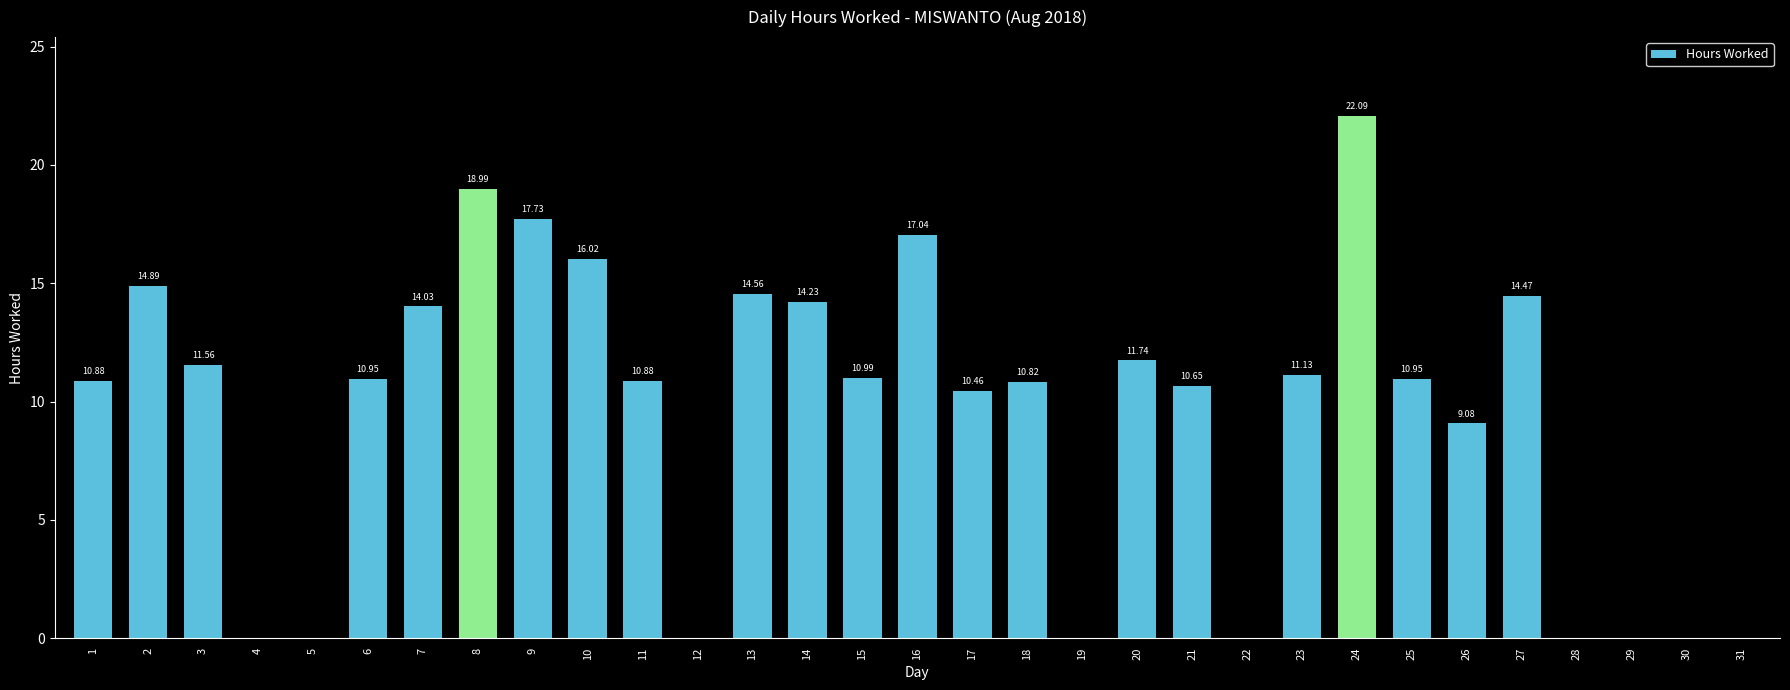

Where is the data nearest to the value 11?

15